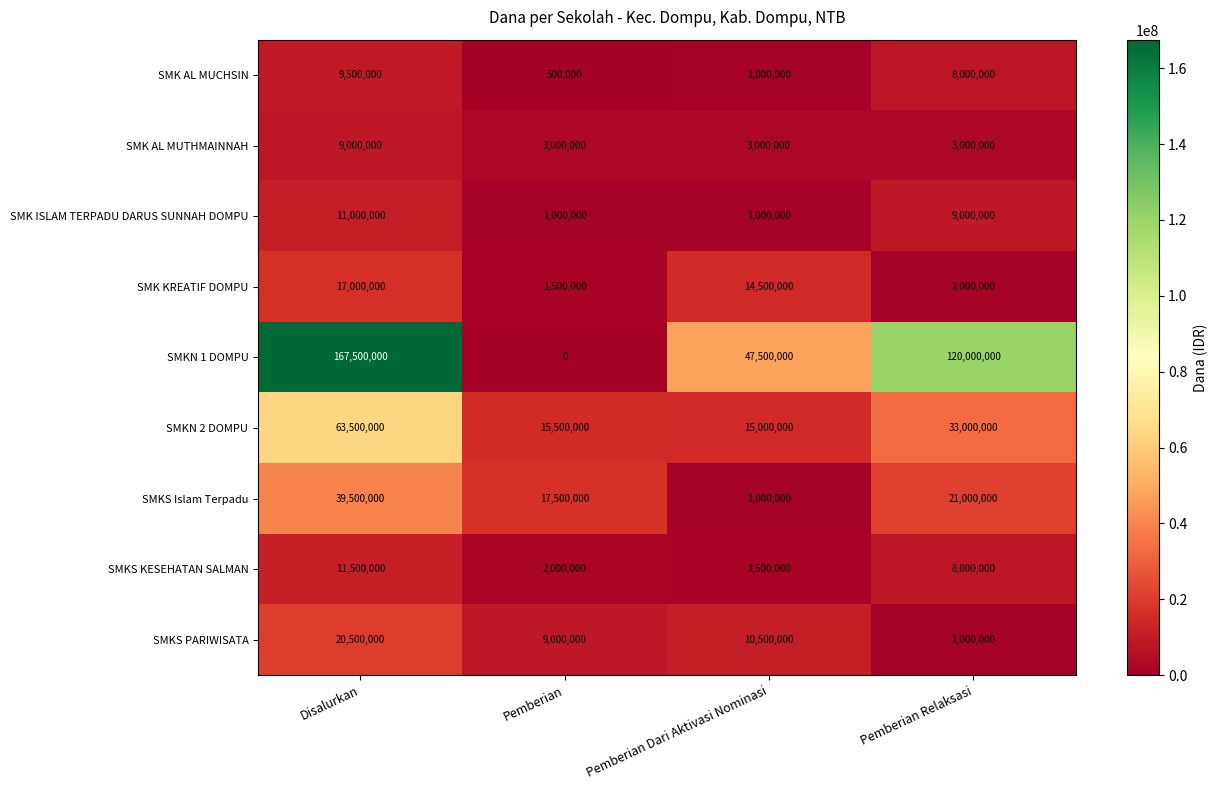

How many categories are shown in the chart?

4